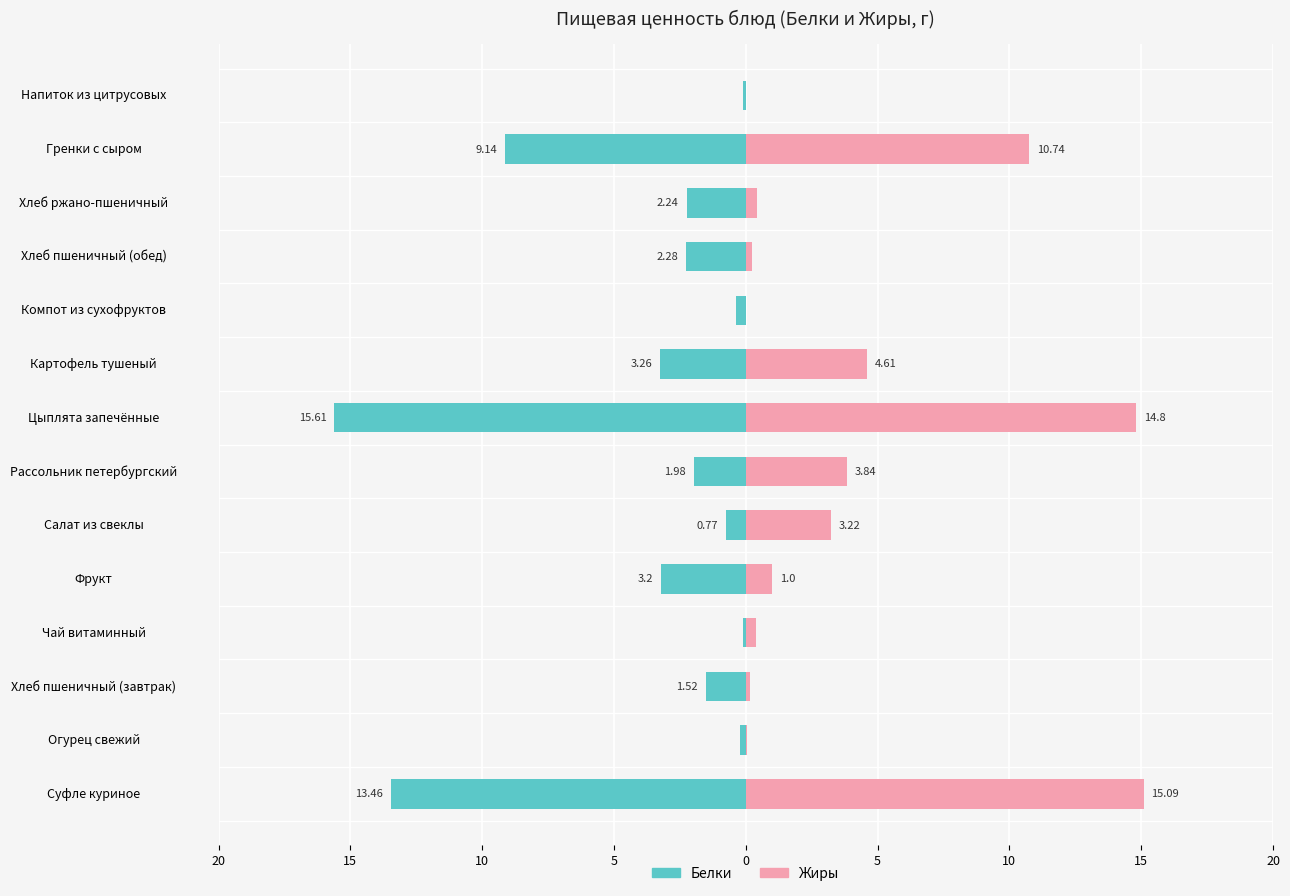

What are all the series names shown in the legend?

Белки, Жиры